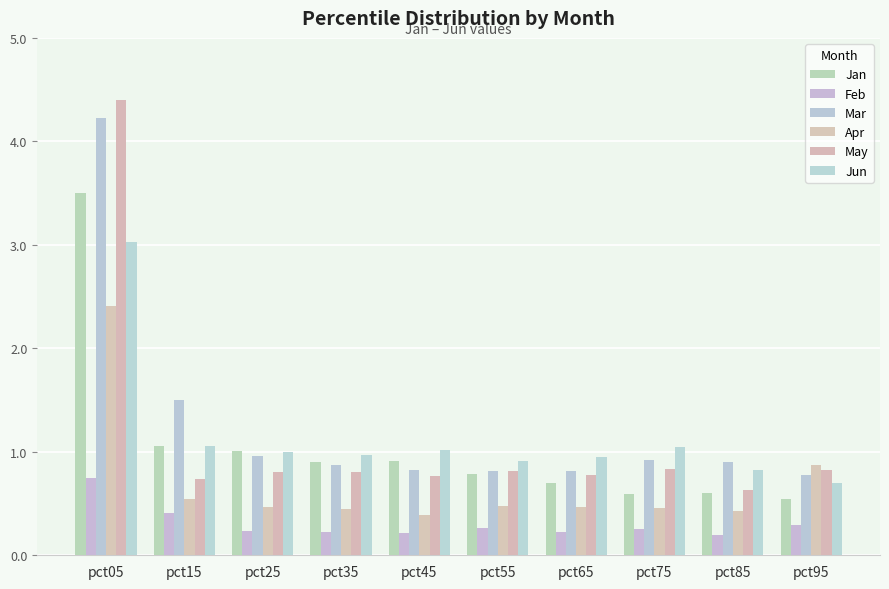

What is the maximum value for Apr?

2.4